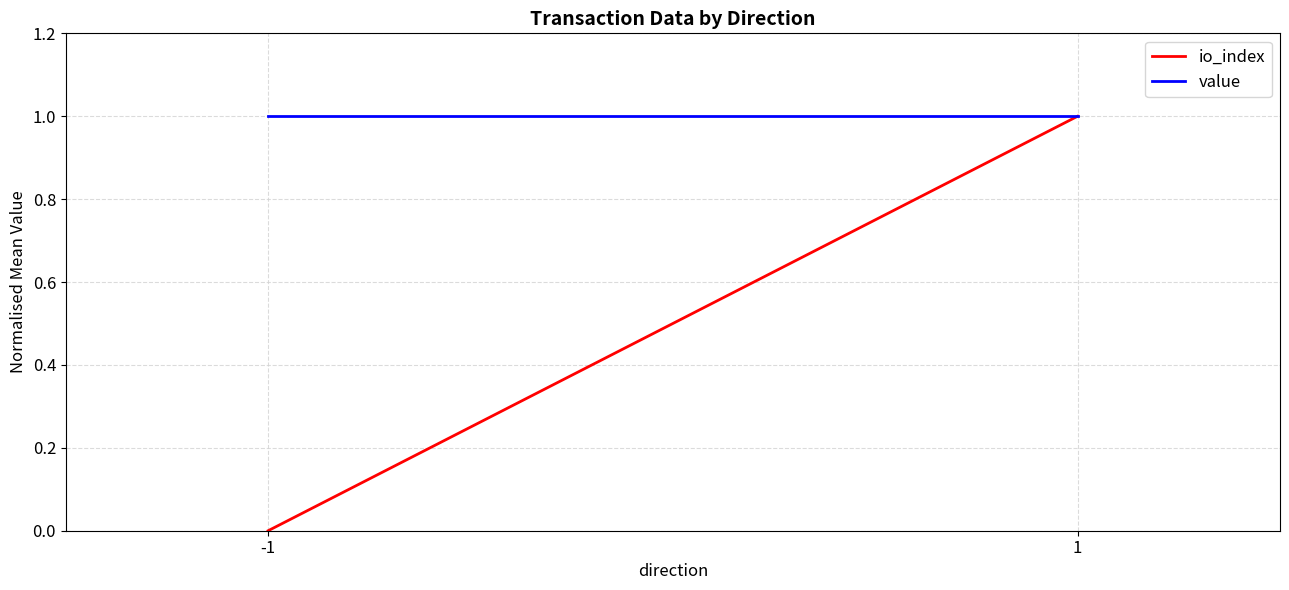

List the labels in order of io_index value, smallest first.

-1, 1